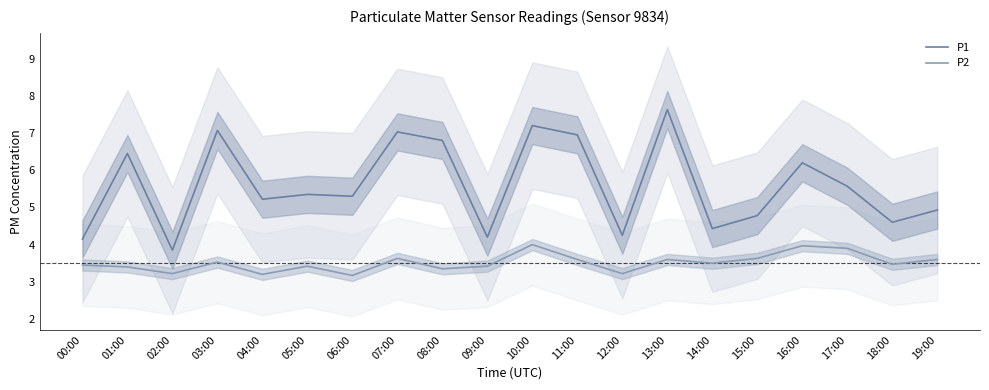

Which has a higher value, 01:00 or 11:00?

11:00